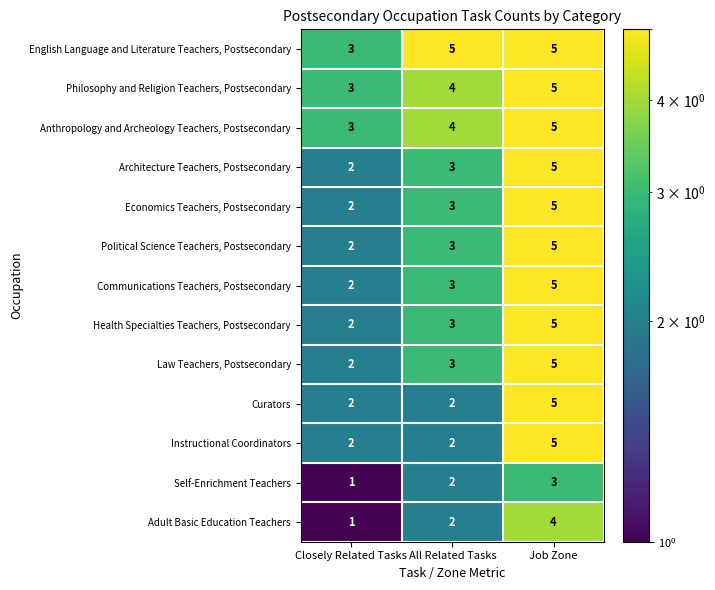

What is the total value across all series at Job Zone?

62